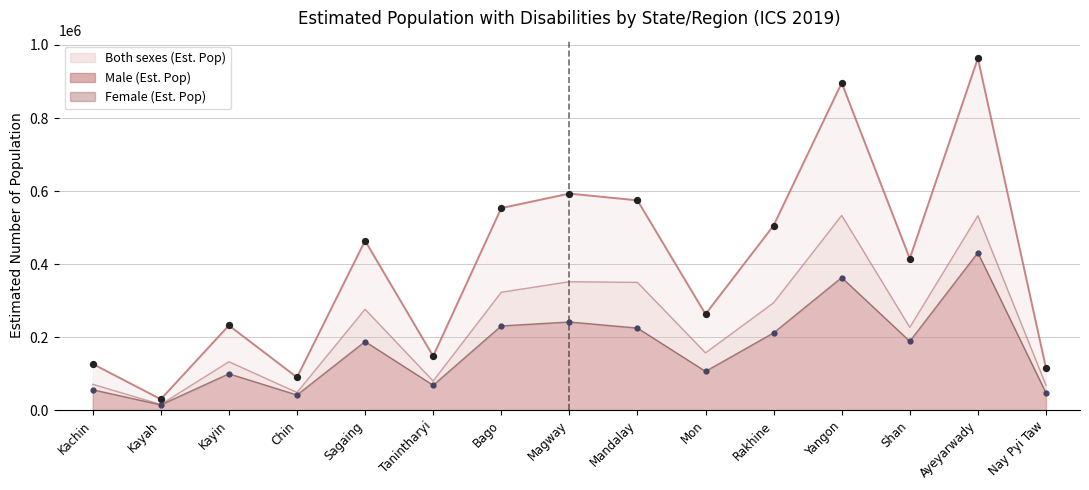

What are all the series names shown in the legend?

Both sexes (Est. Pop), Male (Est. Pop), Female (Est. Pop)